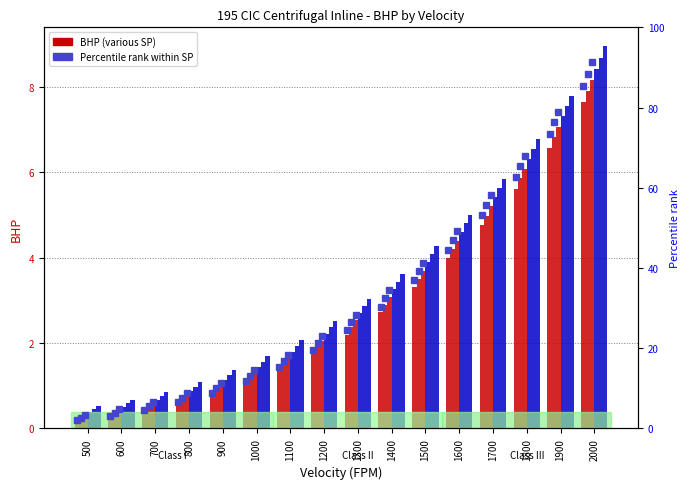

What is the total value across all series at 1500?

22.8